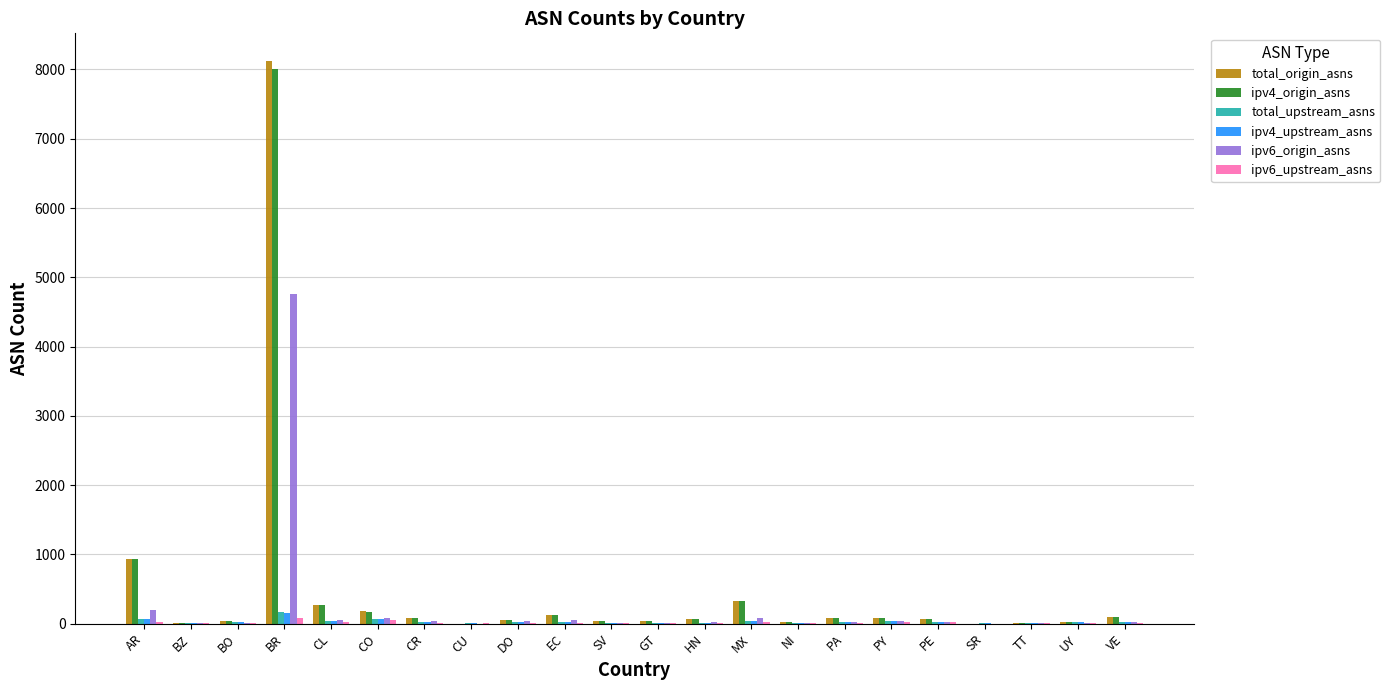

What is the sum of all total_upstream_asns values?

709